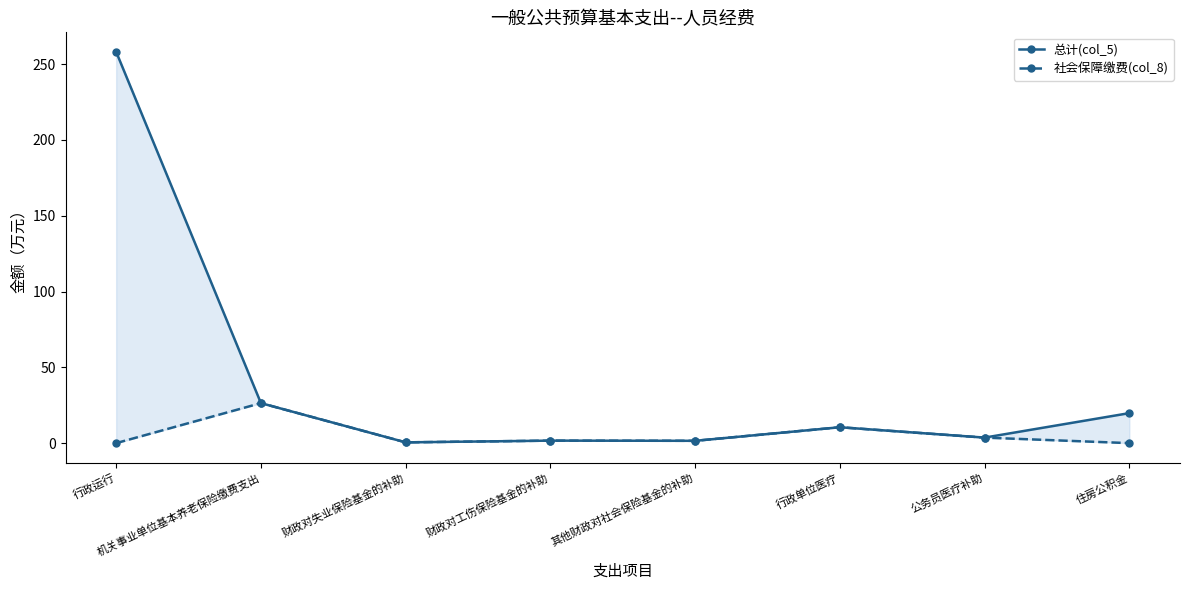

Reading left to right, list all the values displayed in this chart.

总计(col_5): 行政运行=258.1	机关事业单位基本养老保险缴费支出=26.4	财政对失业保险基金的补助=0.5	财政对工伤保险基金的补助=1.6	其他财政对社会保险基金的补助=1.5	行政单位医疗=10.5	公务员医疗补助=3.6	住房公积金=19.8
社会保障缴费(col_8): 行政运行=0.0	机关事业单位基本养老保险缴费支出=26.4	财政对失业保险基金的补助=0.5	财政对工伤保险基金的补助=1.6	其他财政对社会保险基金的补助=1.5	行政单位医疗=10.5	公务员医疗补助=3.6	住房公积金=0.0